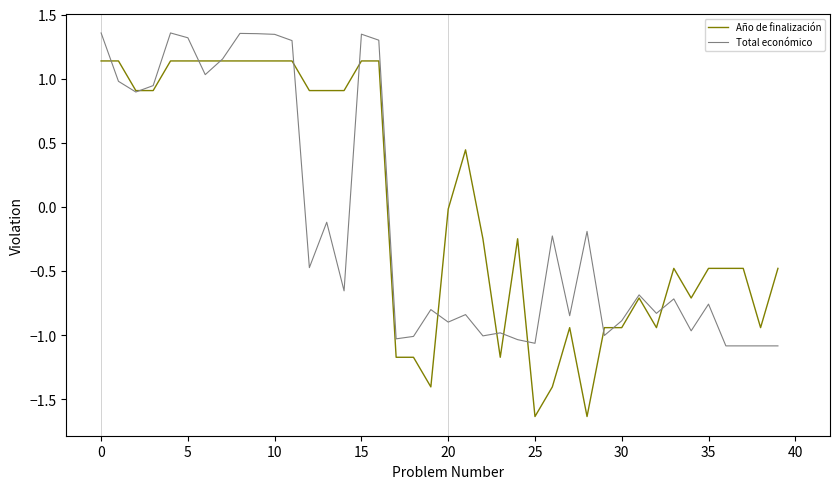

Which series has the widest spread of values?

Año de finalización